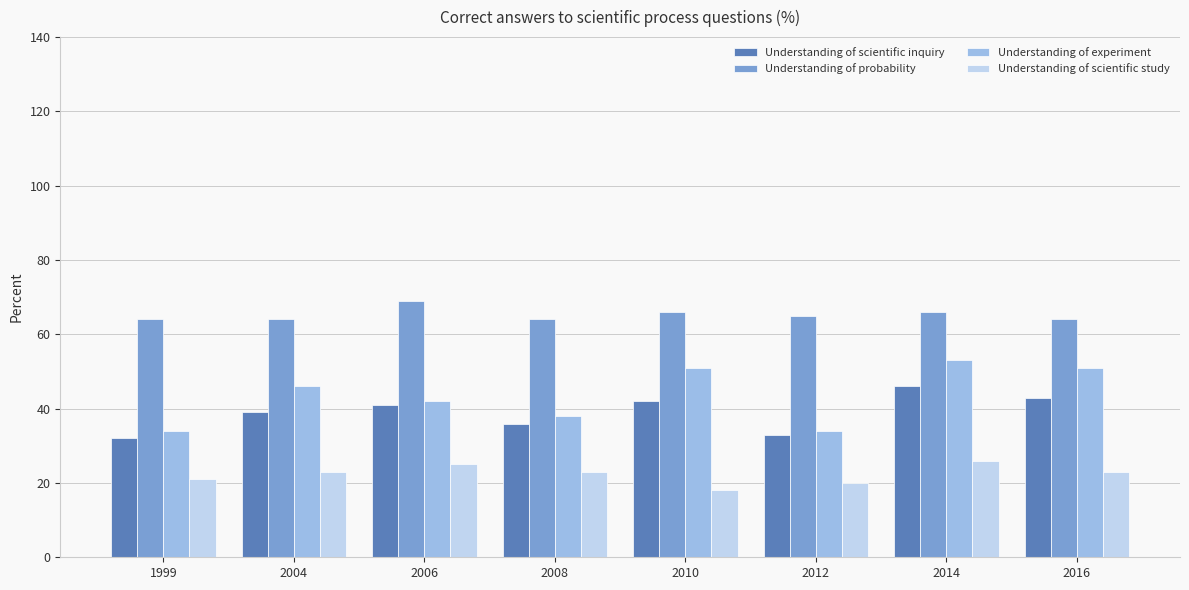

What is the highest value of the Understanding of scientific study series?

26